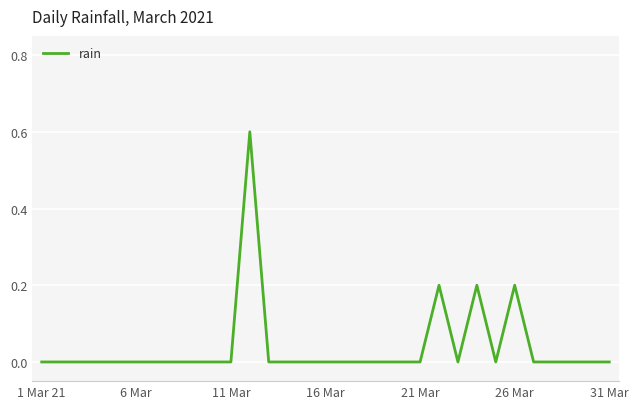

What is the difference between the maximum and minimum values?

0.6